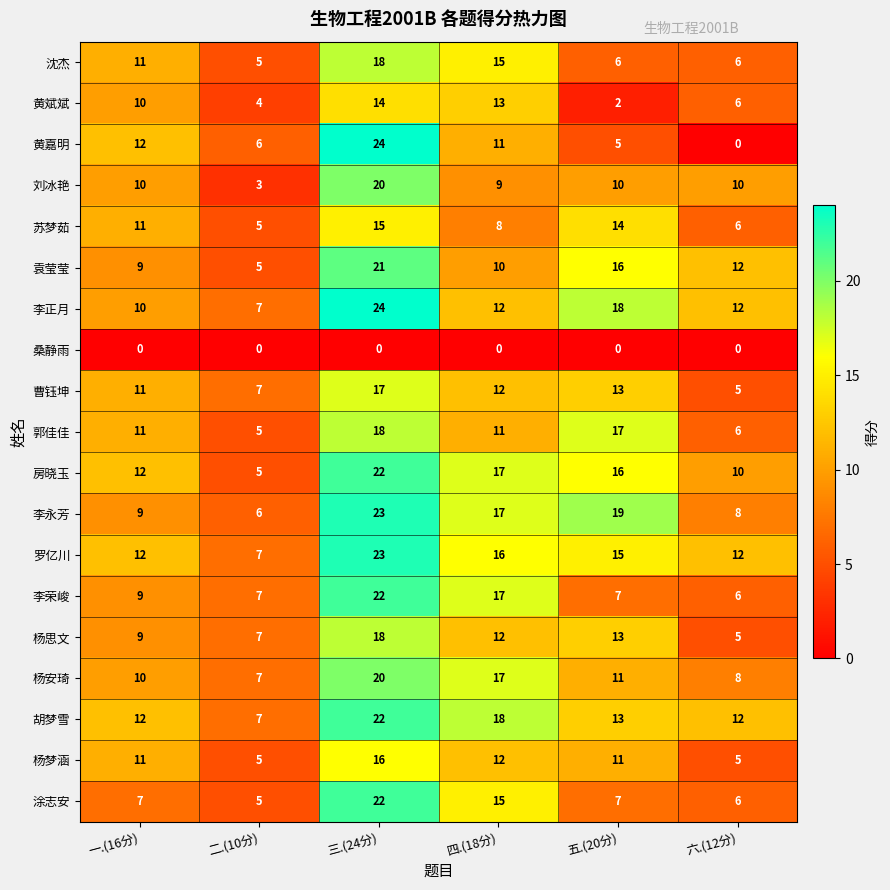

The 曹钰坤 series shows 7 at 六.(12分). True or false?

False